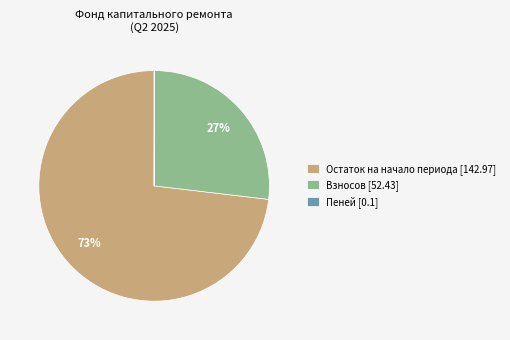

Which has a higher value, Взносов [52.43] or Остаток на начало периода [142.97]?

Остаток на начало периода [142.97]